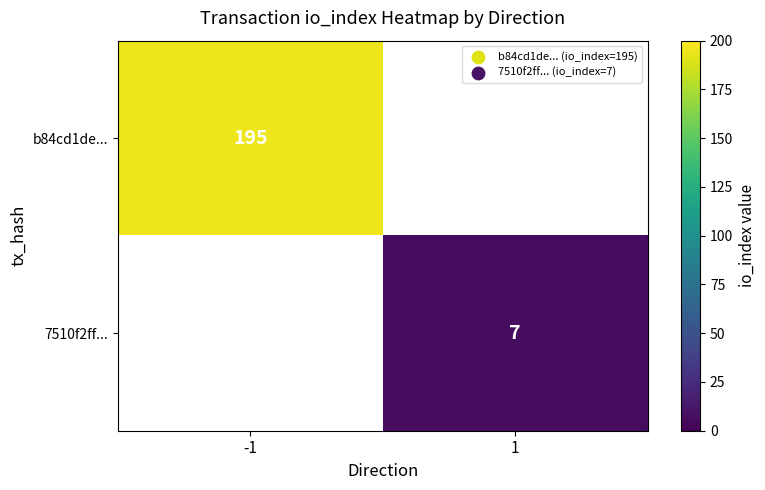

The value of b84cd1de... at -1 is 195. True or false?

True